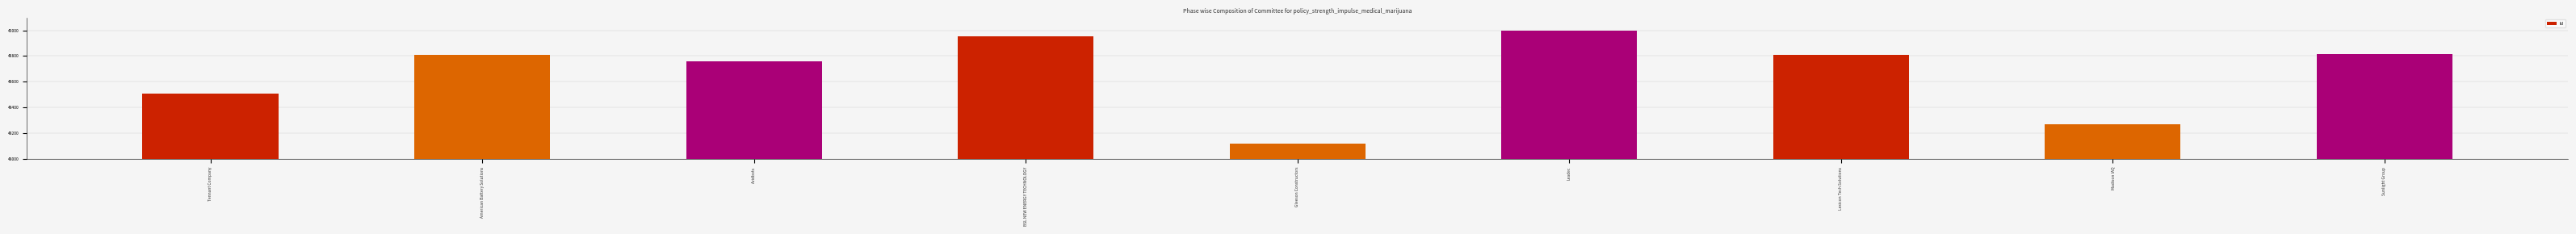

Where is the data nearest to the value 48558?

Tennant Company